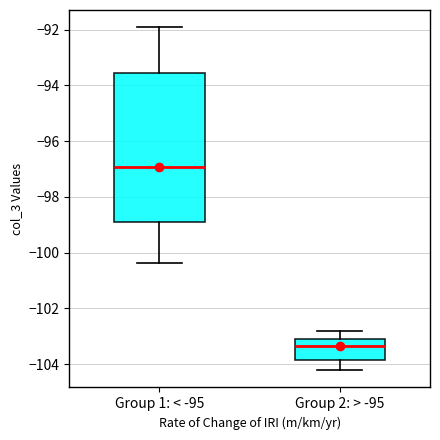

Comparing the boxes themselves (not the whiskers), which one is the tallest?

Group 1: < -95